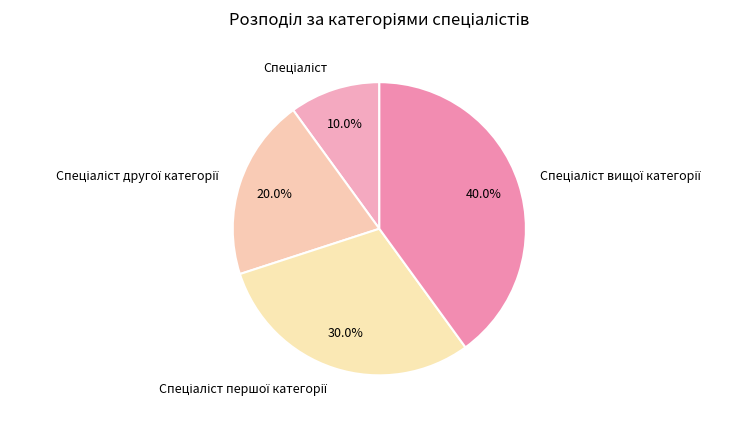

Is there any slice that represents more than half of the pie?

No